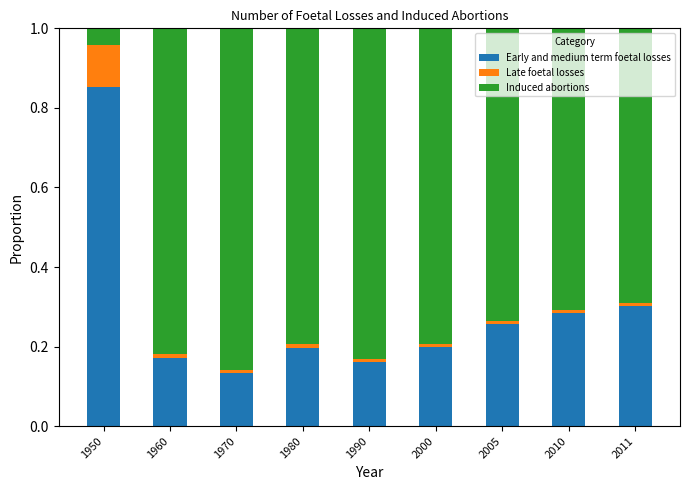

At which label does Early and medium term foetal losses reach its peak?

1950